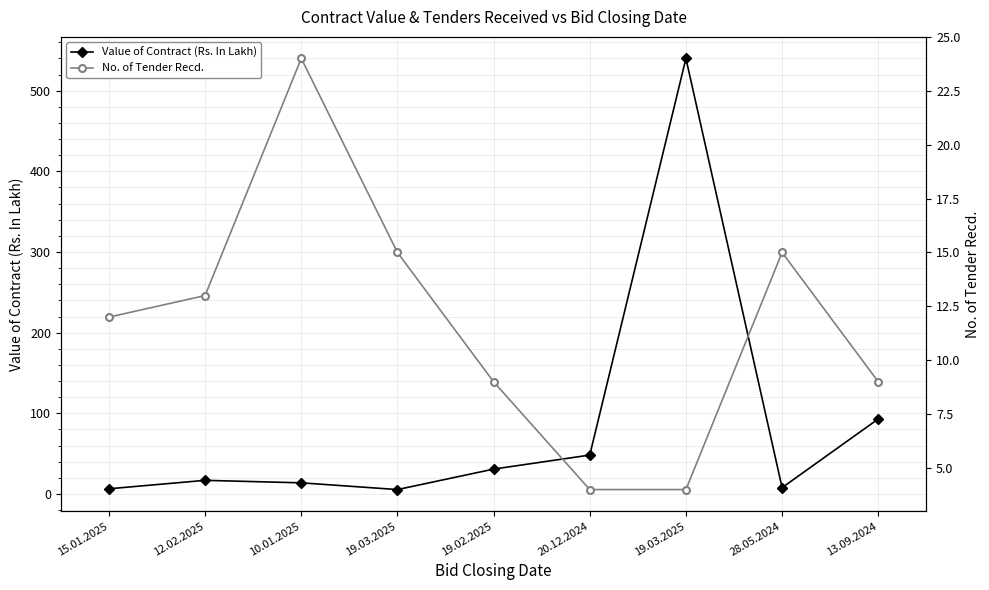

What is the difference between the maximum and minimum values in the Value of Contract (Rs. In Lakh) series?

534.6